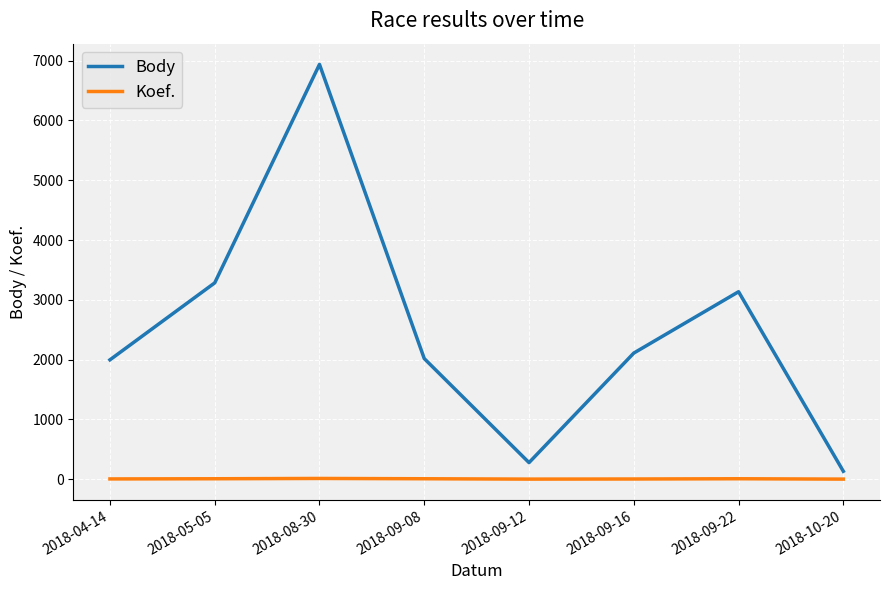

What is the difference between the second highest and minimum values in the Body series?

3151